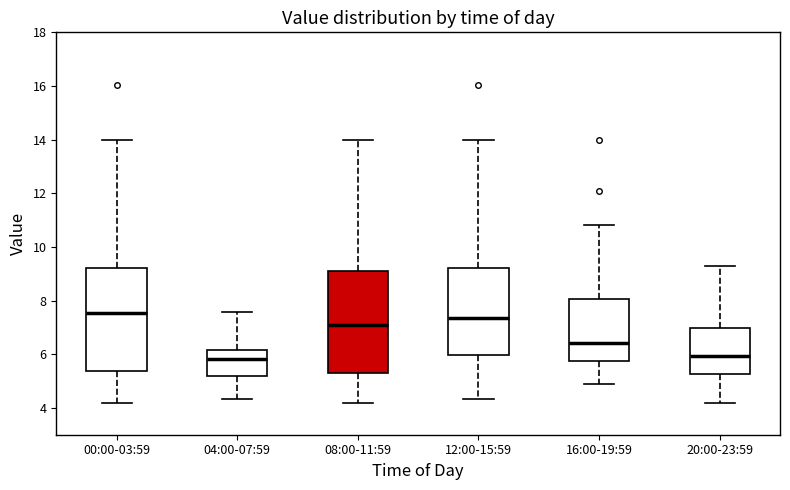

Which box's median line is the highest?

00:00-03:59